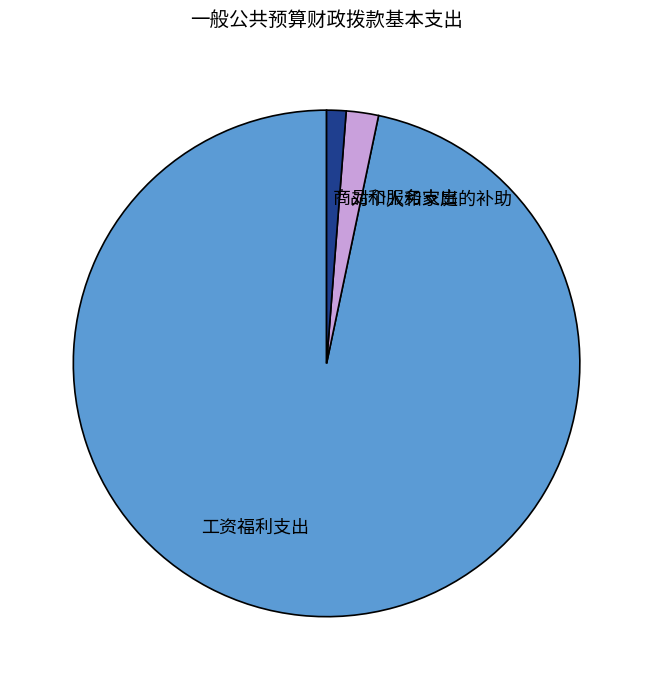

Combined, do 商品和服务支出 and 对个人和家庭的补助 account for over 50%?

No